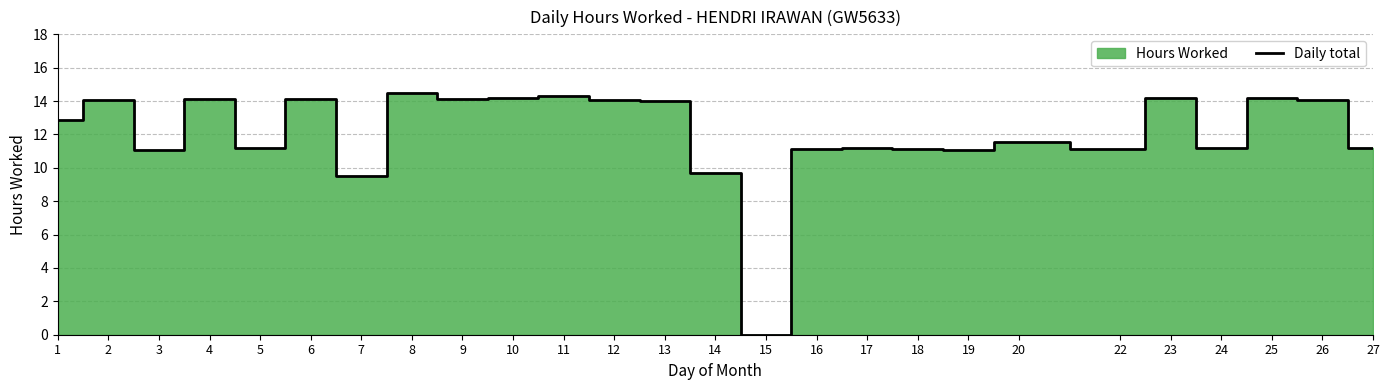

What is the sum of the values at 6 and 15?

14.1